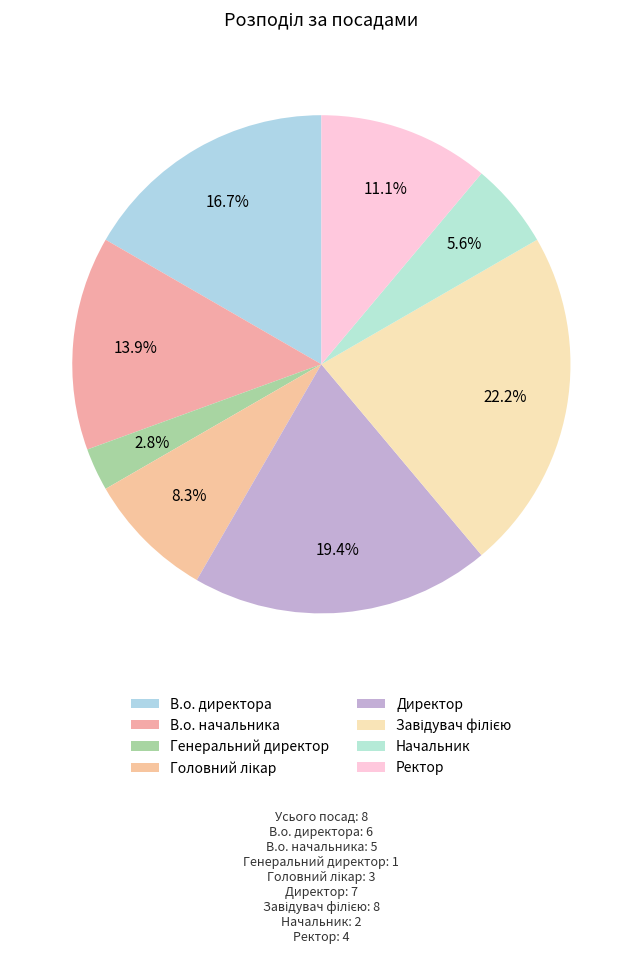

Combined, what portion of the pie is Ректор and Генеральний директор?

13.9%